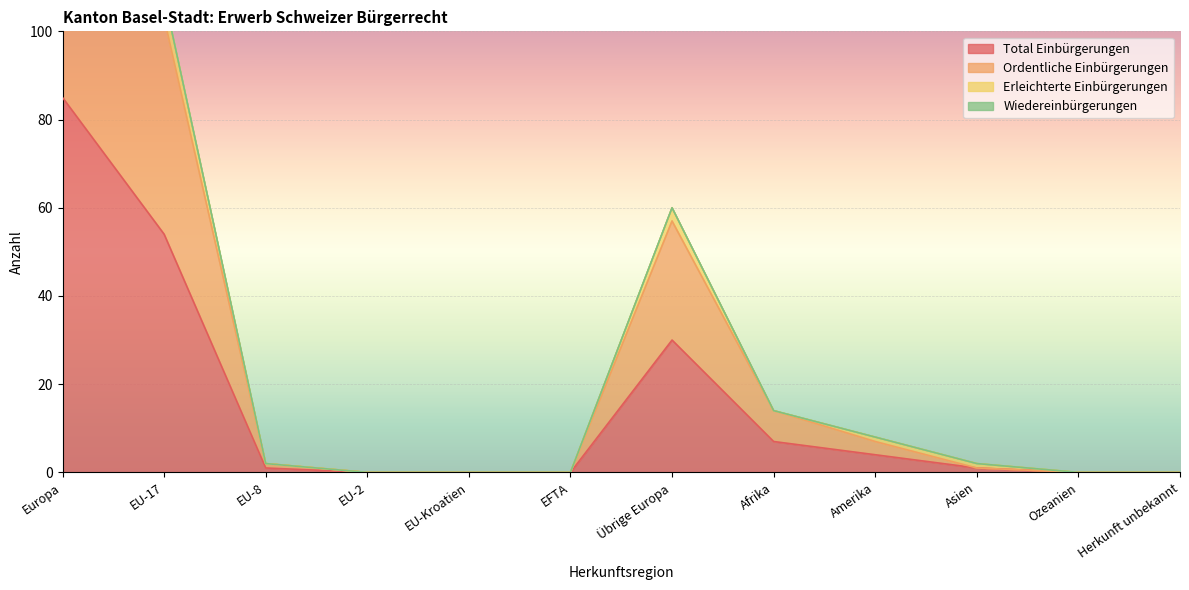

What is the total value across all series at EU-8?

5